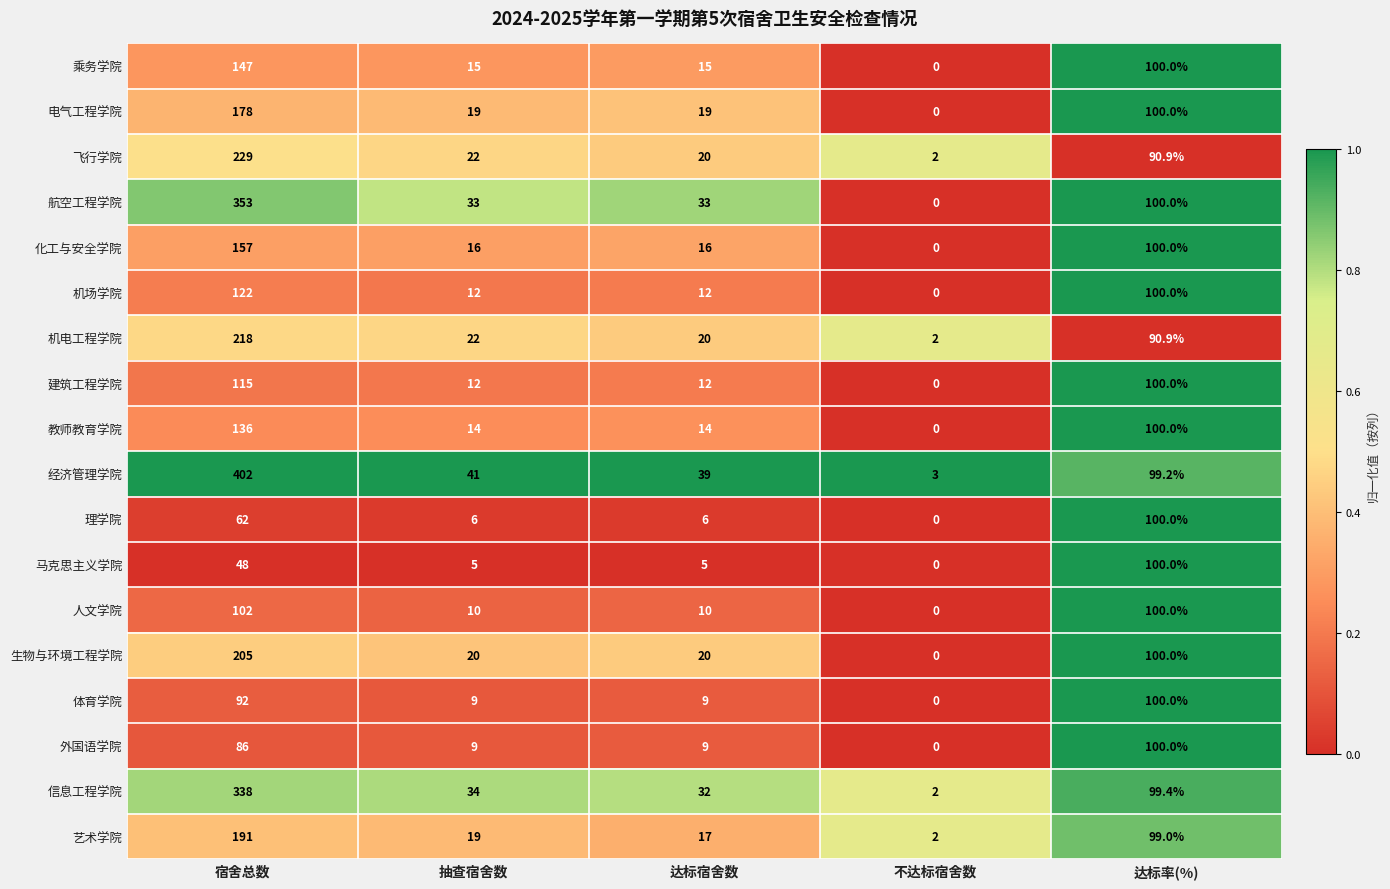

How many data points in 电气工程学院 are less than 19?

1